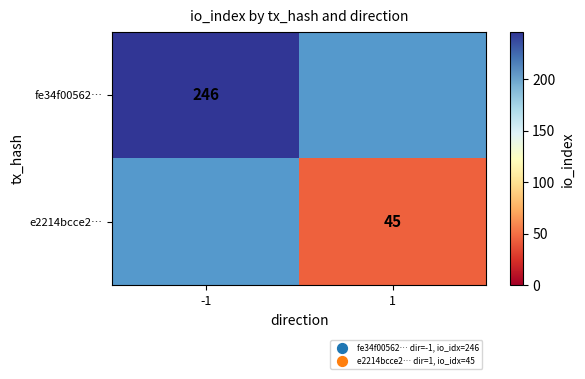

The e2214bcce2… series shows 45 at 1. True or false?

True